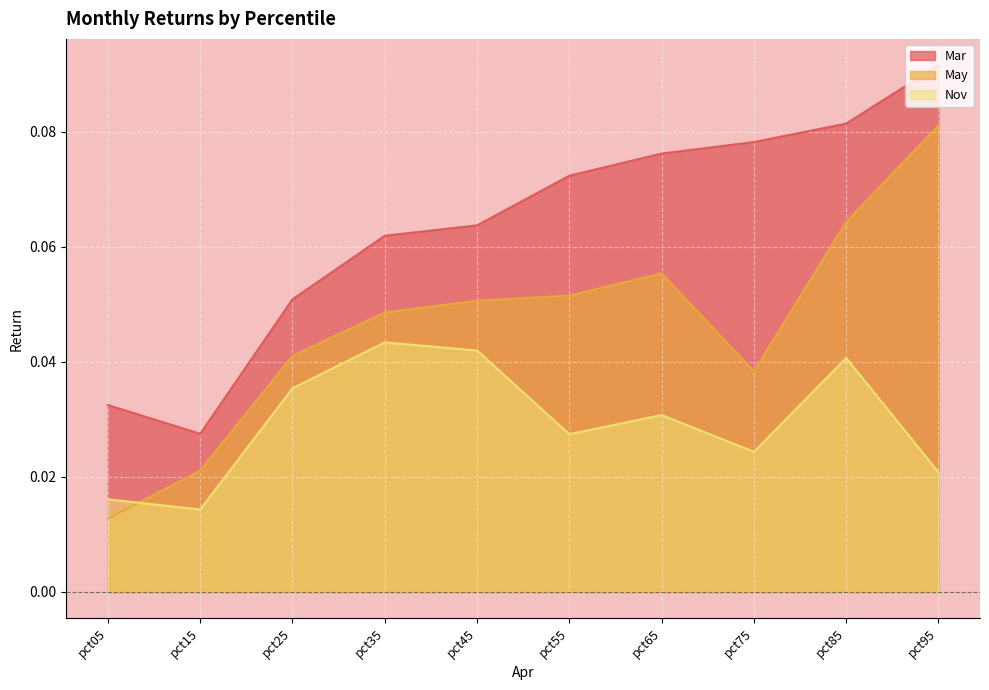

At which category is the sum across all series the highest?

pct95